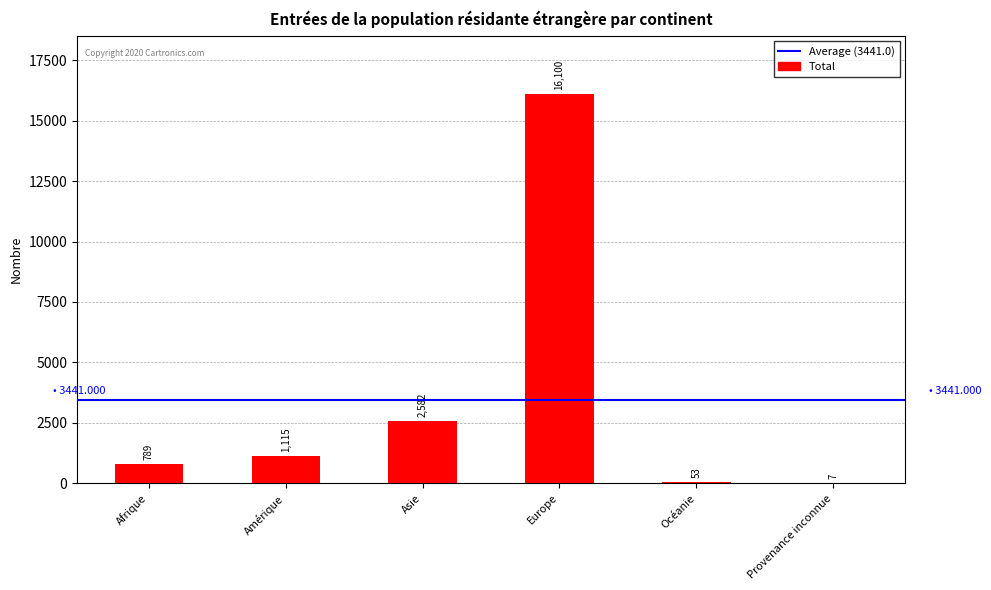

Are the bars horizontal?

No